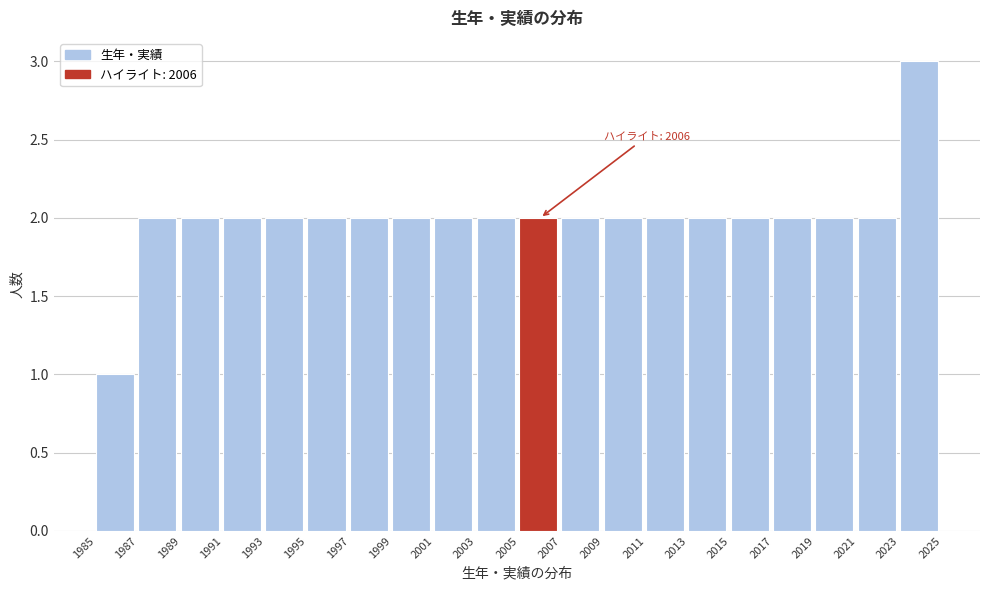

Over which range of the x-axis is the bar tallest?

2023 to 2025